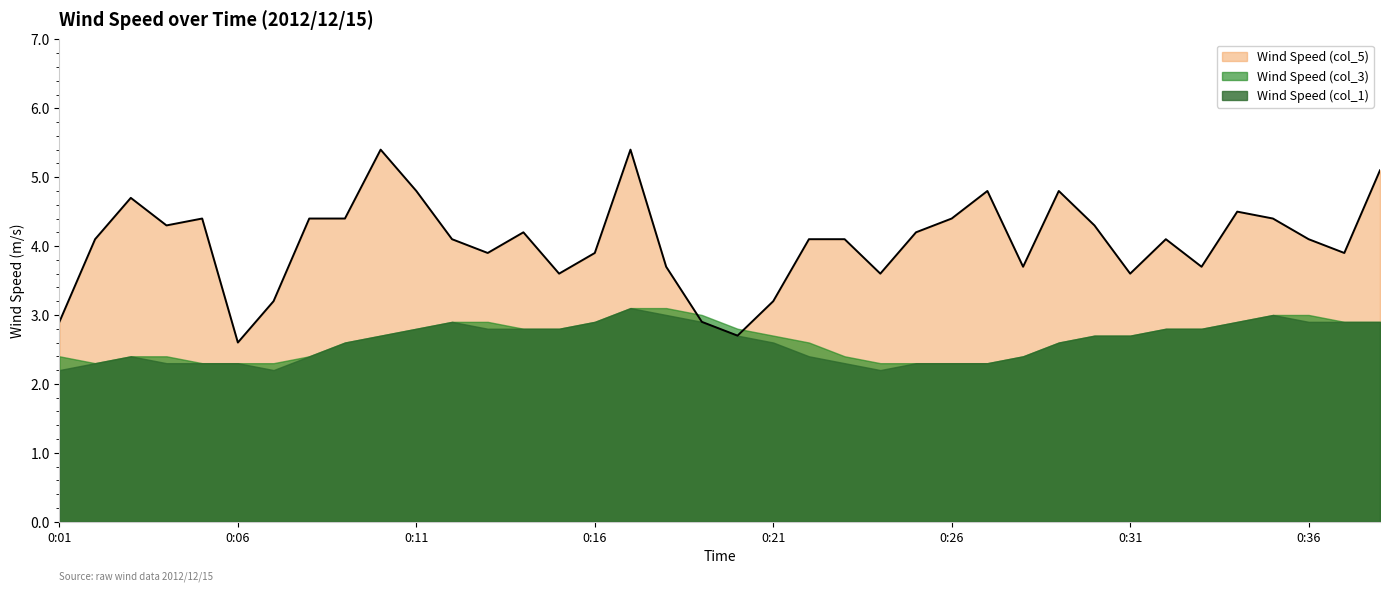

What are all the series names shown in the legend?

Wind Speed (col_5), Wind Speed (col_3), Wind Speed (col_1)